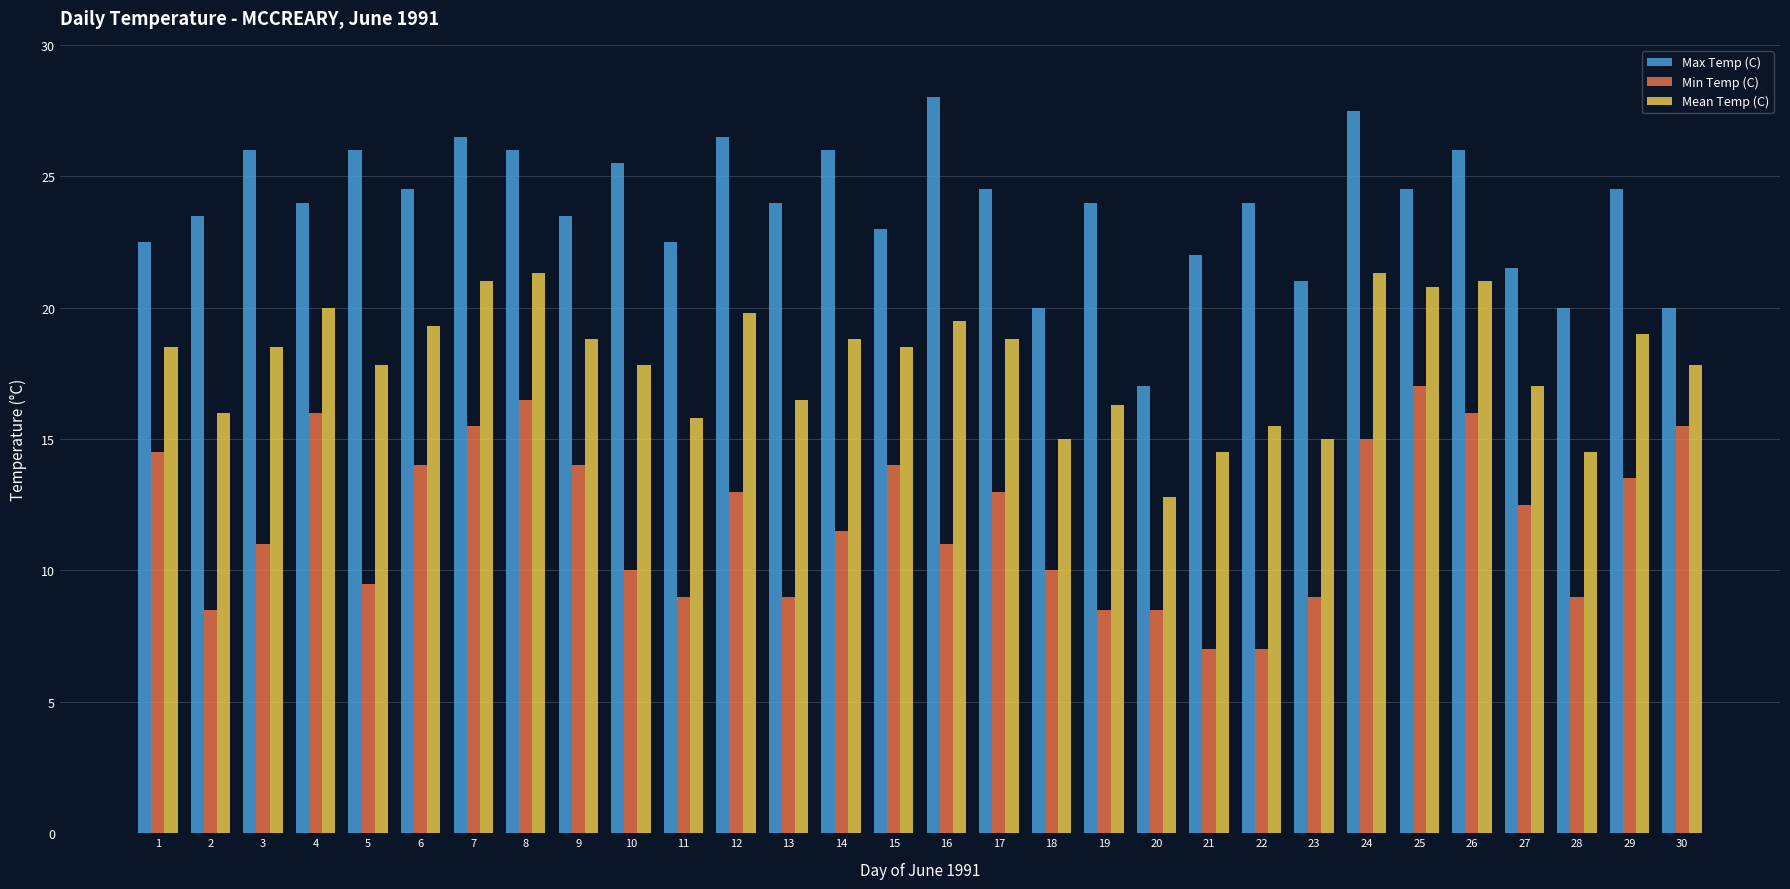

How many distinct data groups are displayed?

3